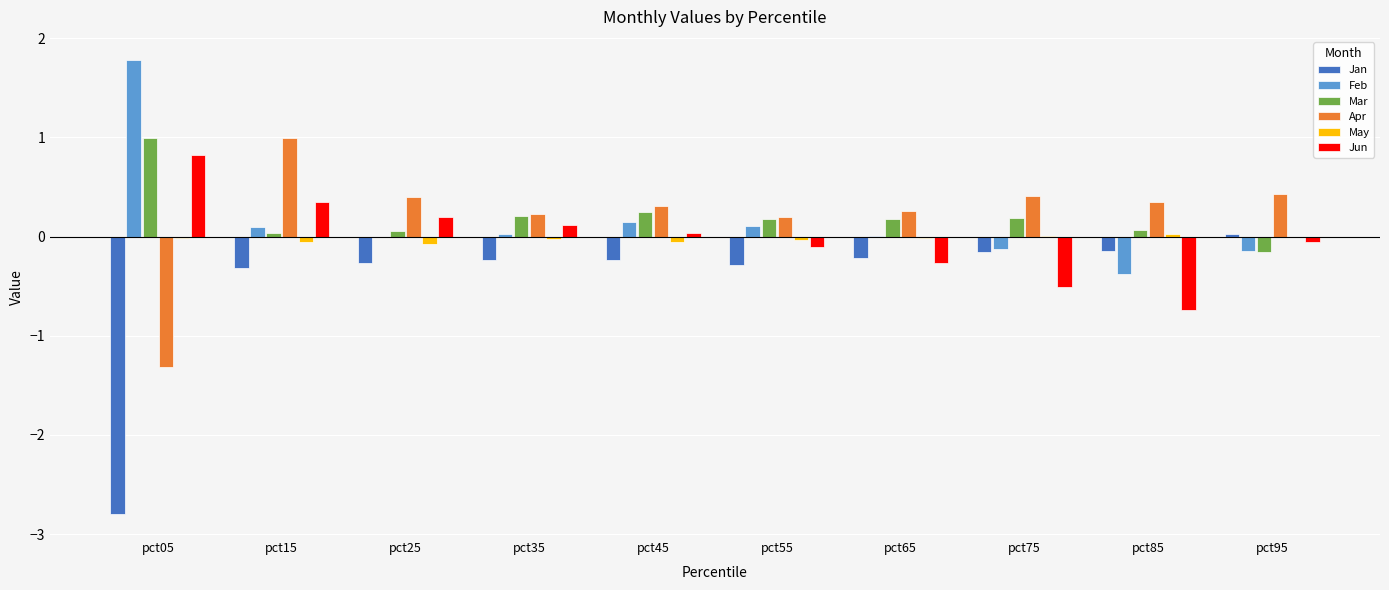

Which series has the largest range (max minus min)?

Jan